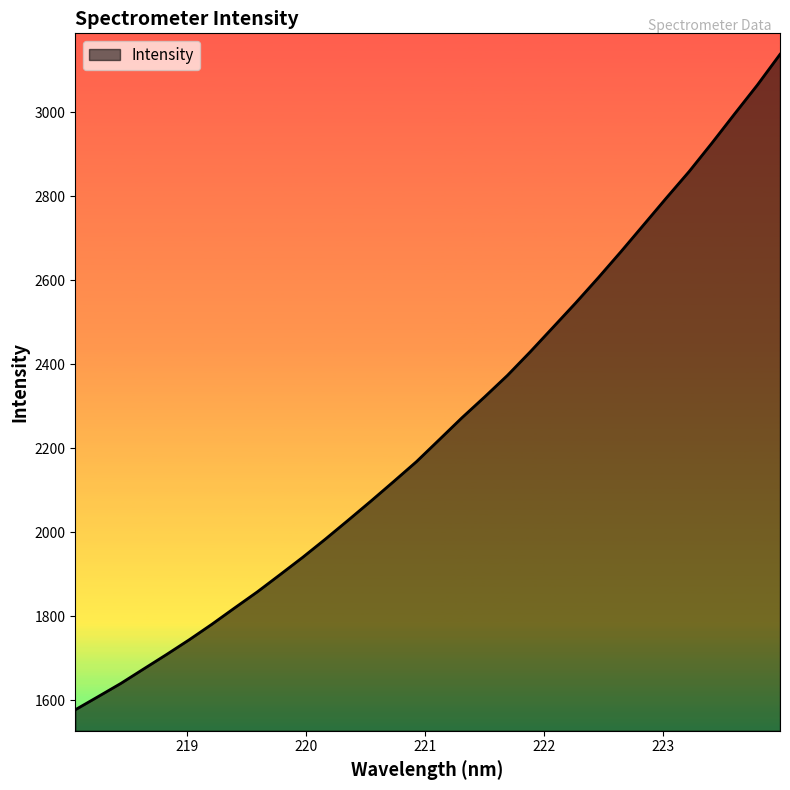

What is the greatest value displayed?

3137.8